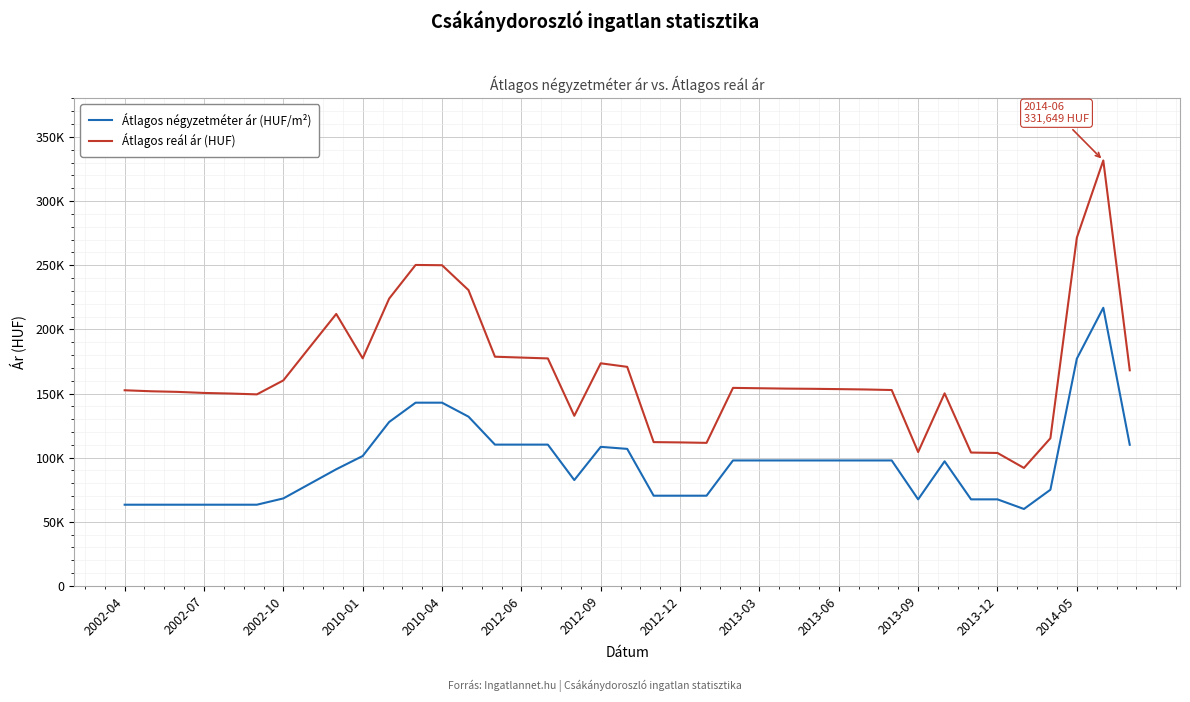

Does the chart display data point markers on the line(s)?

No